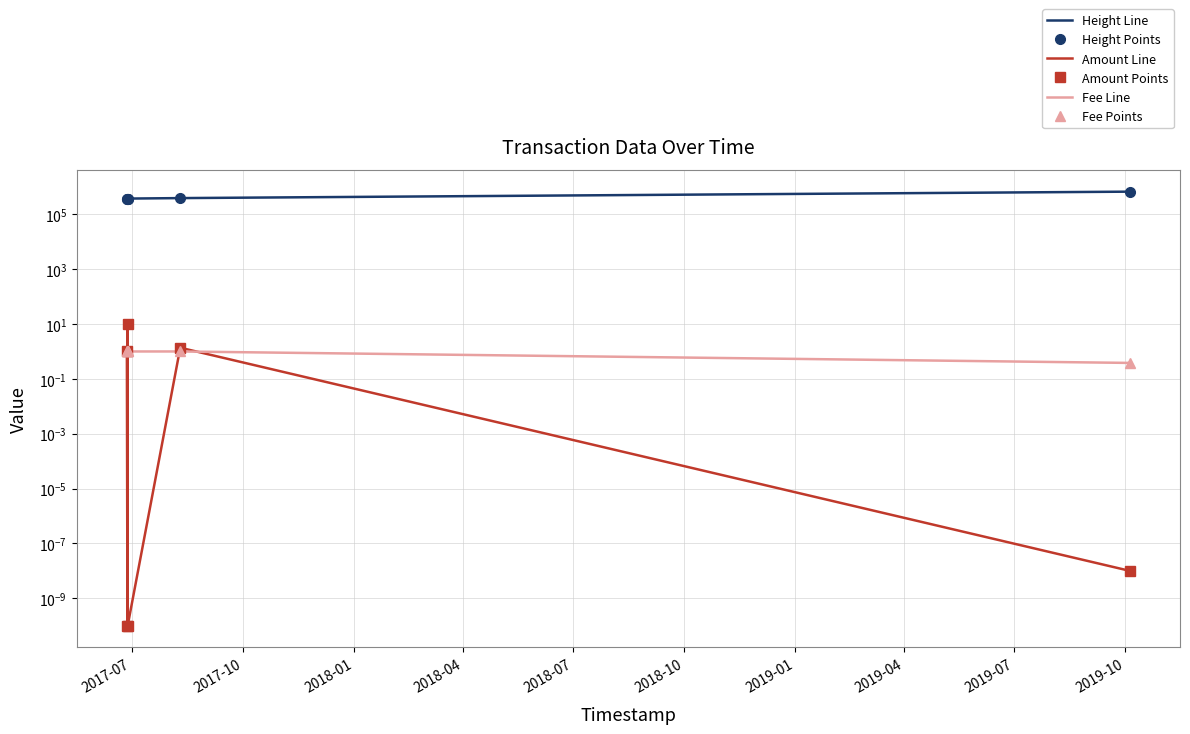

Is it true that Fee Points equals 1.4 at 2018-04?

False